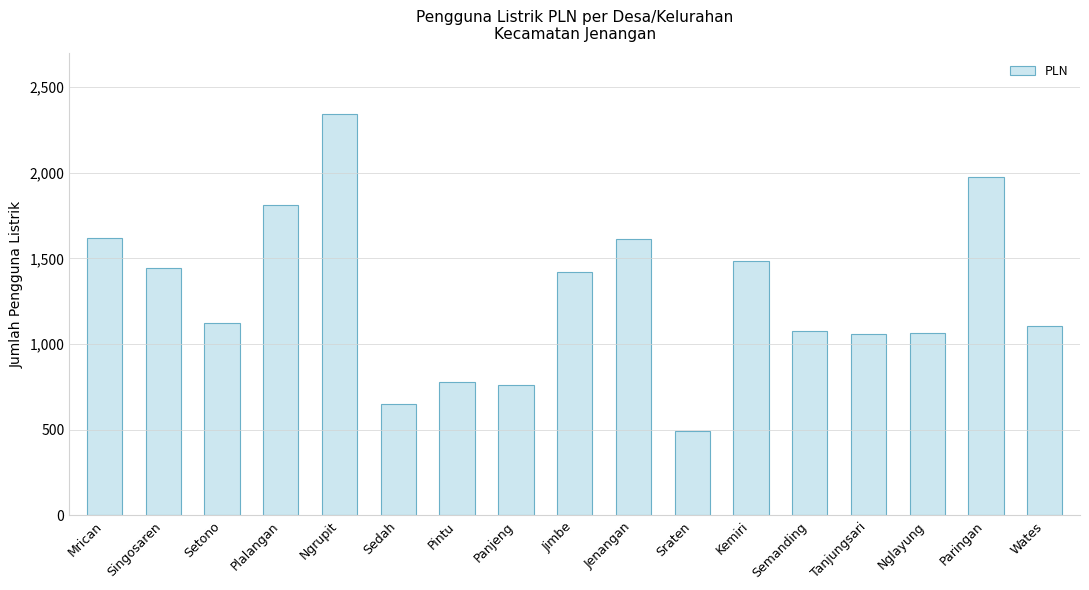

What is the difference between the maximum and second lowest values?

1694